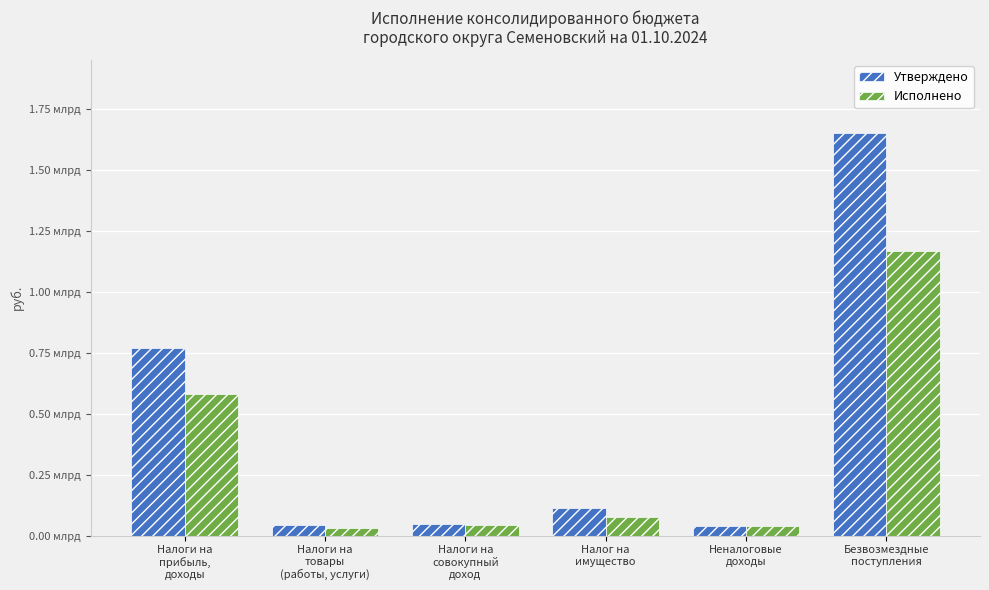

What is the maximum value for Исполнено?

1169054061.5